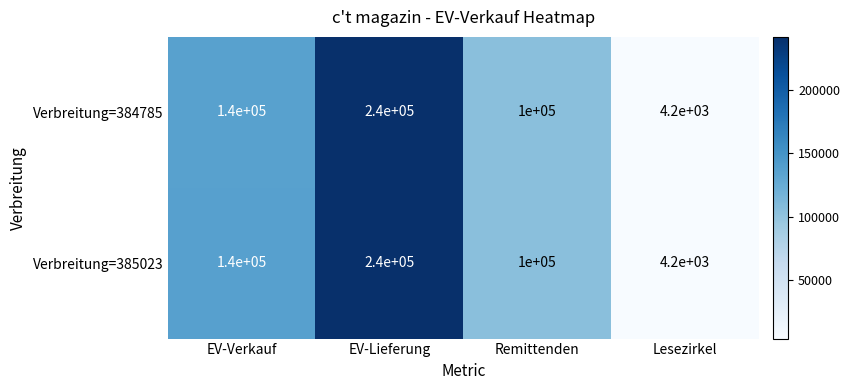

What is the difference between the highest and lowest values at EV-Lieferung?

0